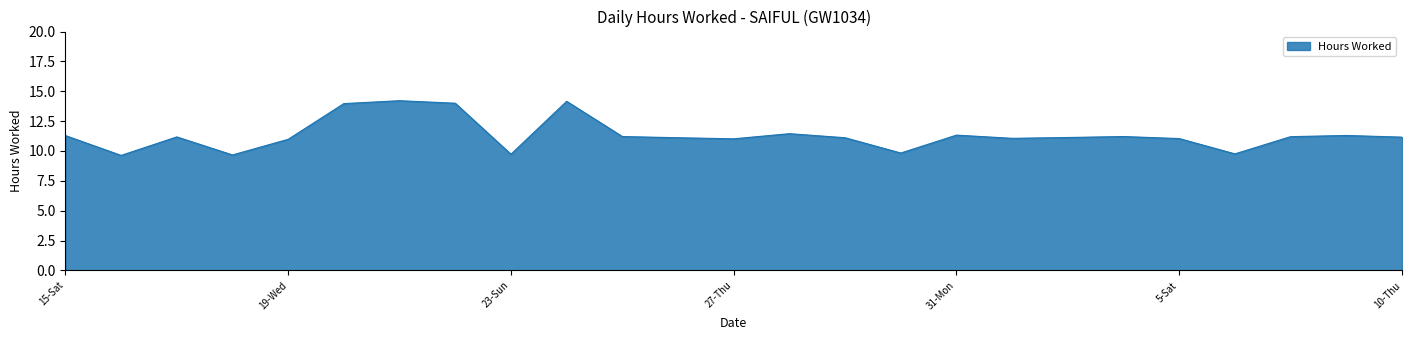

What is the smallest value displayed?

9.6